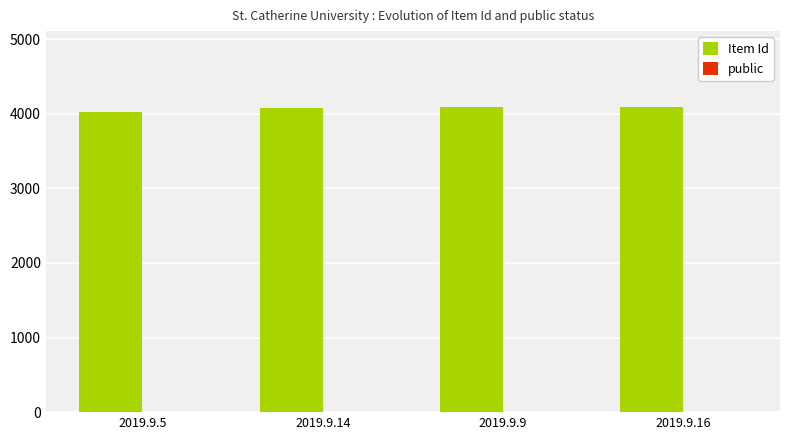

Does the chart contain stacked bars?

No